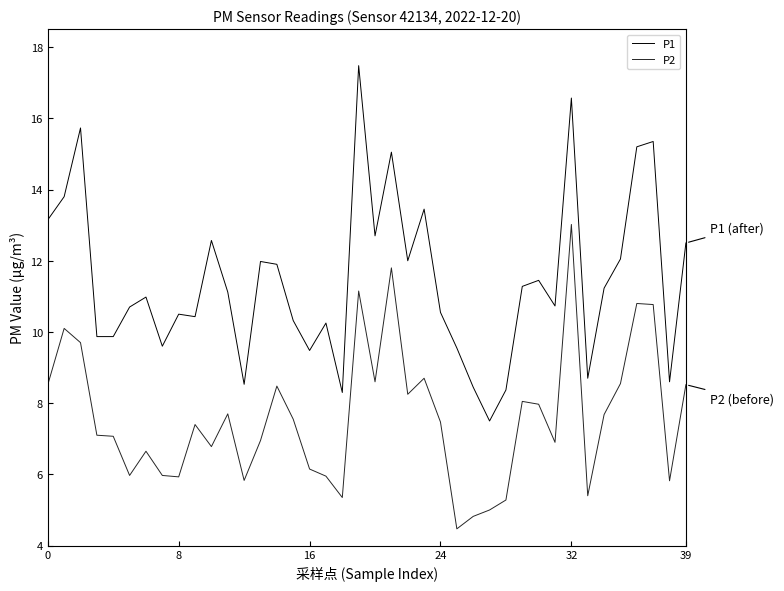

How many lines are shown in the chart?

2